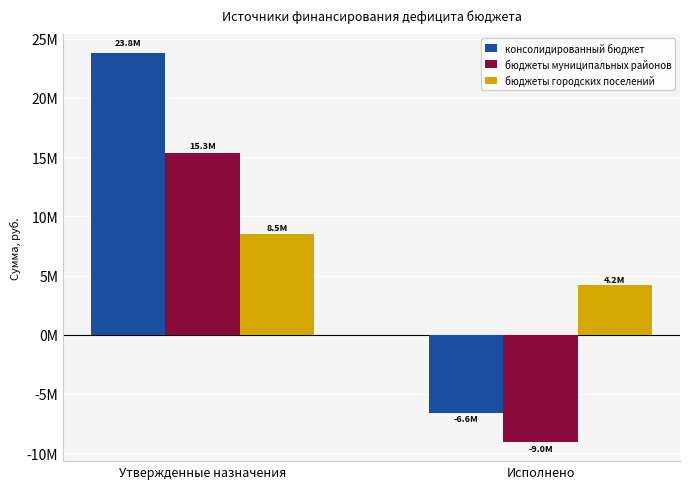

List the series in order of their overall mean, lowest first.

бюджеты муниципальных районов, бюджеты городских поселений, консолидированный бюджет